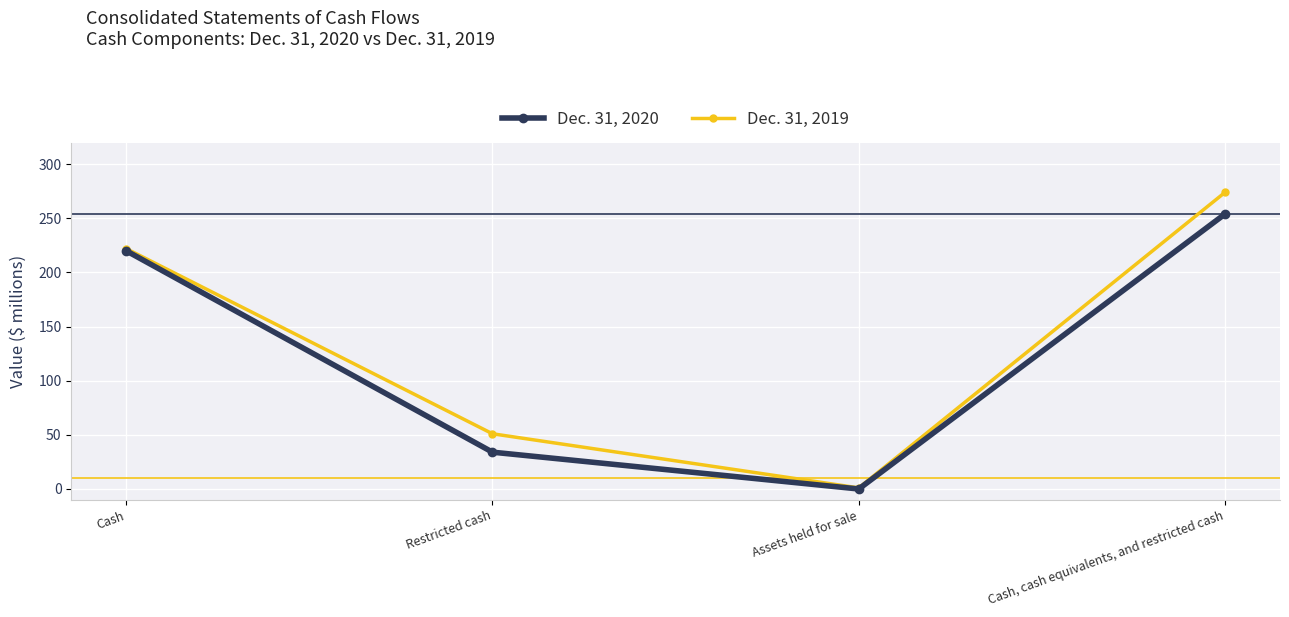

Count the Dec. 31, 2019 values in the range 51 to 274.

3